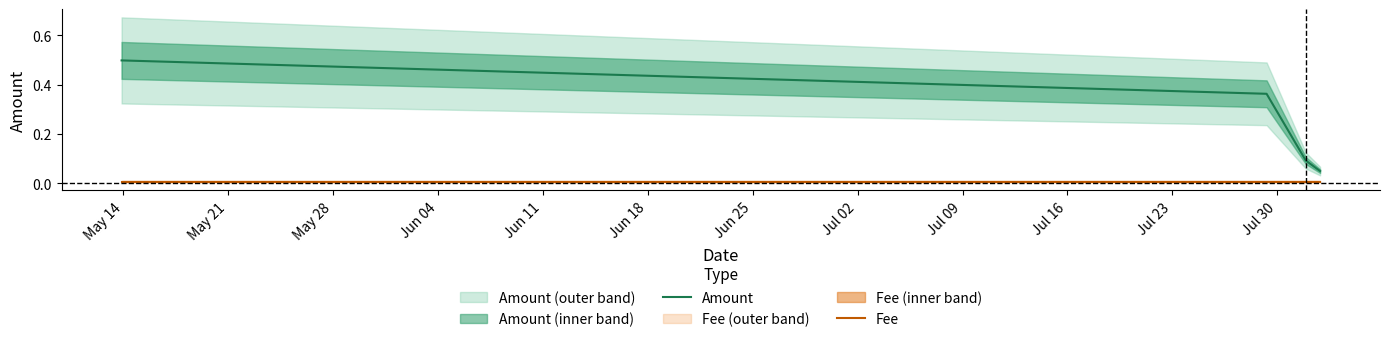

True or false: Amount and Fee cross at least once.

False